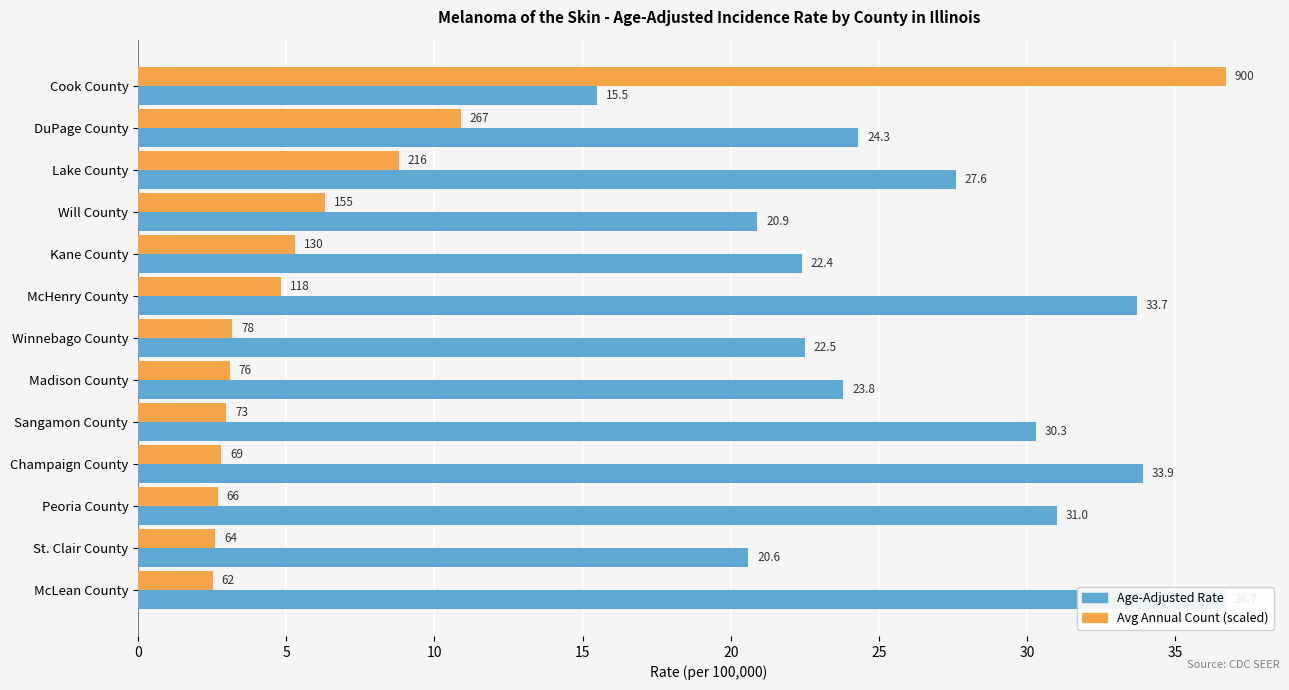

The Avg Annual Count (scaled) series shows 1.4 at Madison County. True or false?

False